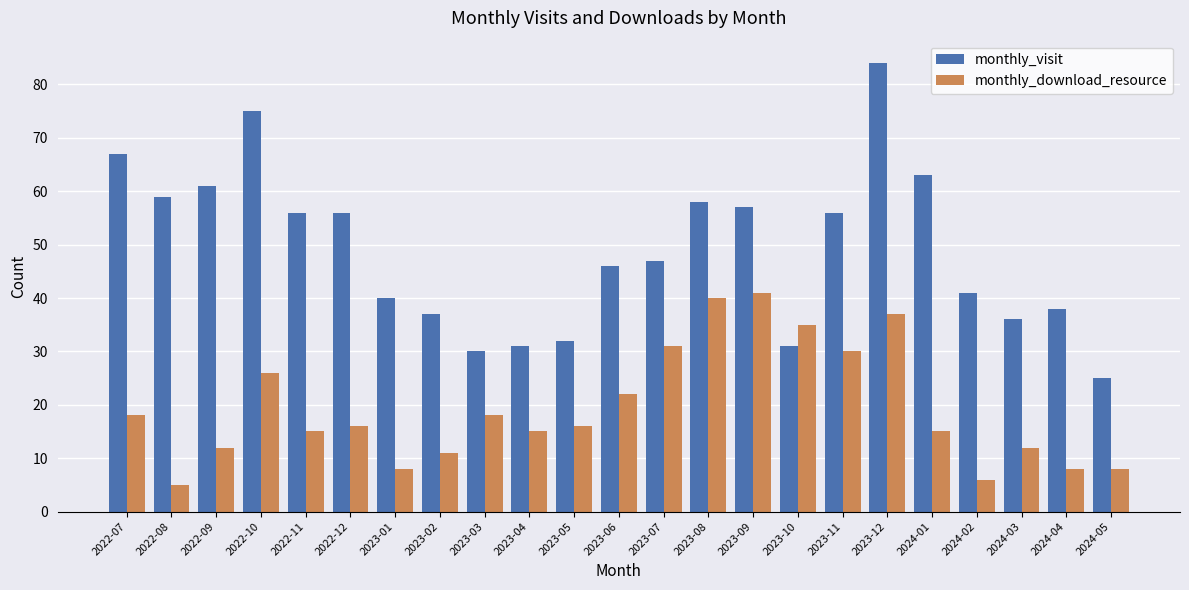

Is the value of monthly_download_resource at 2023-05 greater than the value of monthly_visit at 2023-02?

No